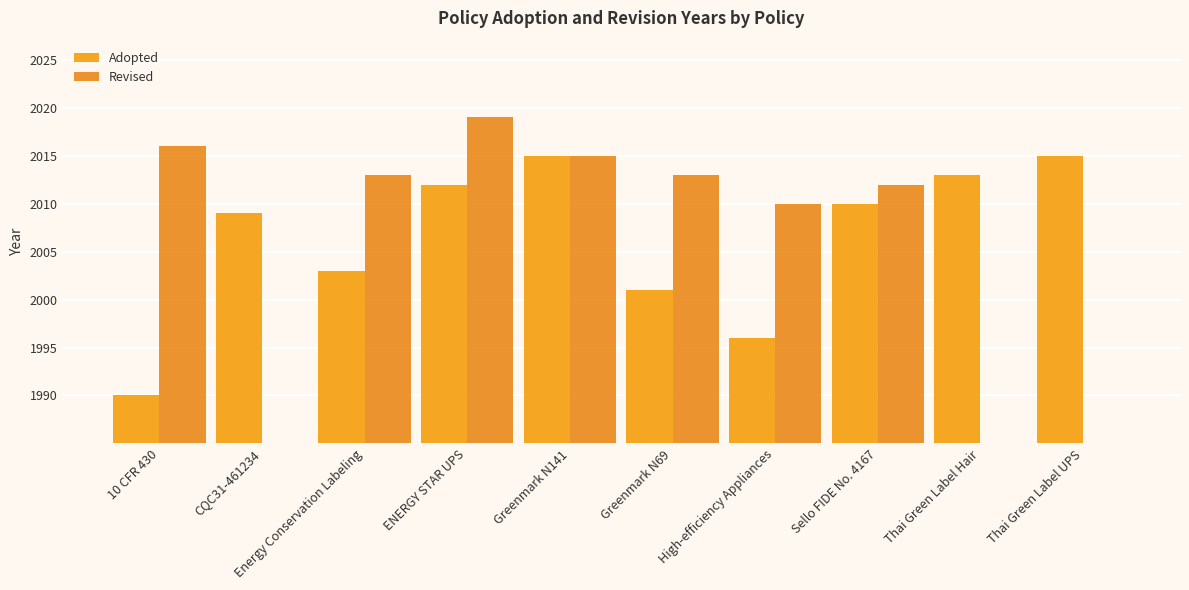

True or false: Adopted has a value of 1996 at High-efficiency Appliances.

True